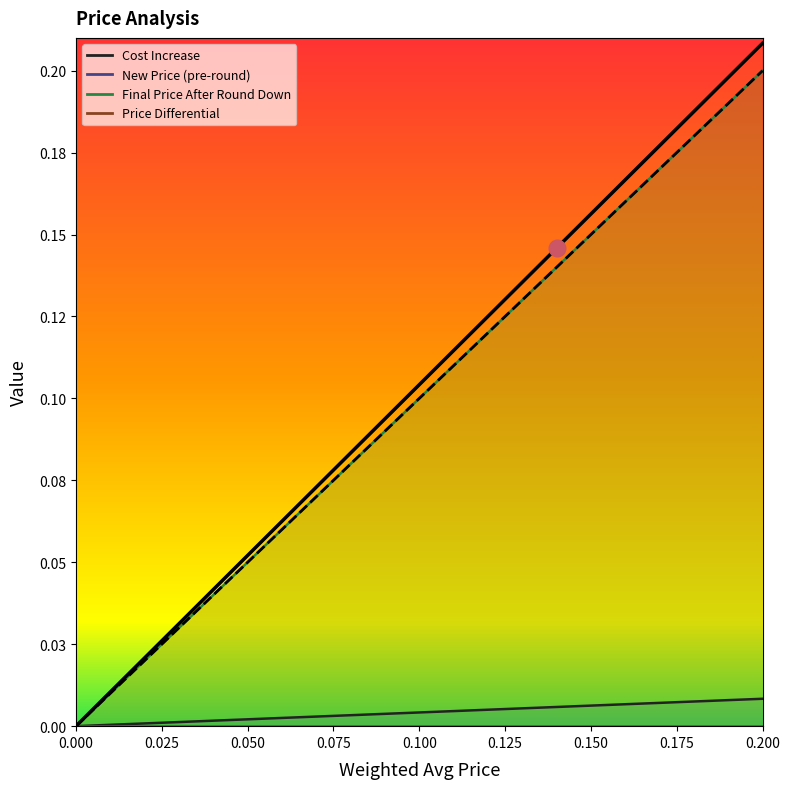

Rank the categories by New Price (pre-round) value from lowest to highest.

0.0, 0.01, 0.02, 0.03, 0.04, 0.05, 0.06, 0.07, 0.08, 0.09, 0.1, 0.11, 0.12, 0.13, 0.14, 0.15, 0.16, 0.17, 0.18, 0.19, 0.2